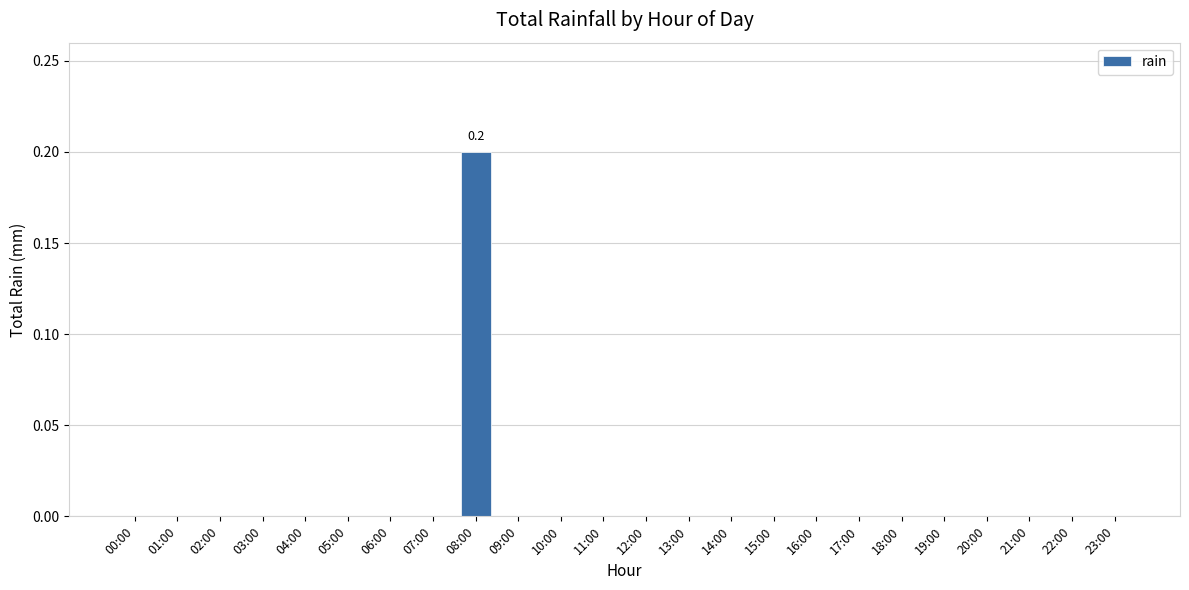

How many values are between 0 and 1?

24